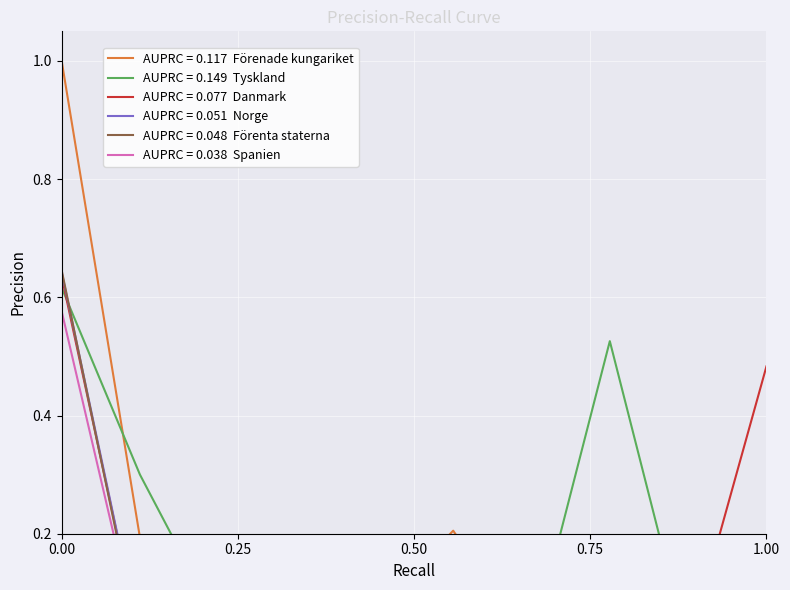

True or false: Danmark has a value of 0.0 at Tyskland.

True